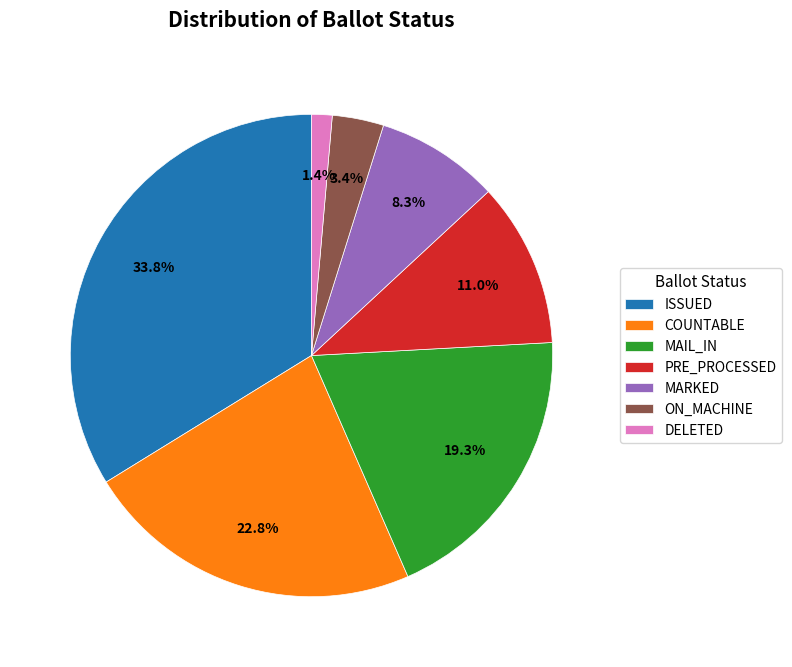

Which category has the smallest portion of the pie?

DELETED